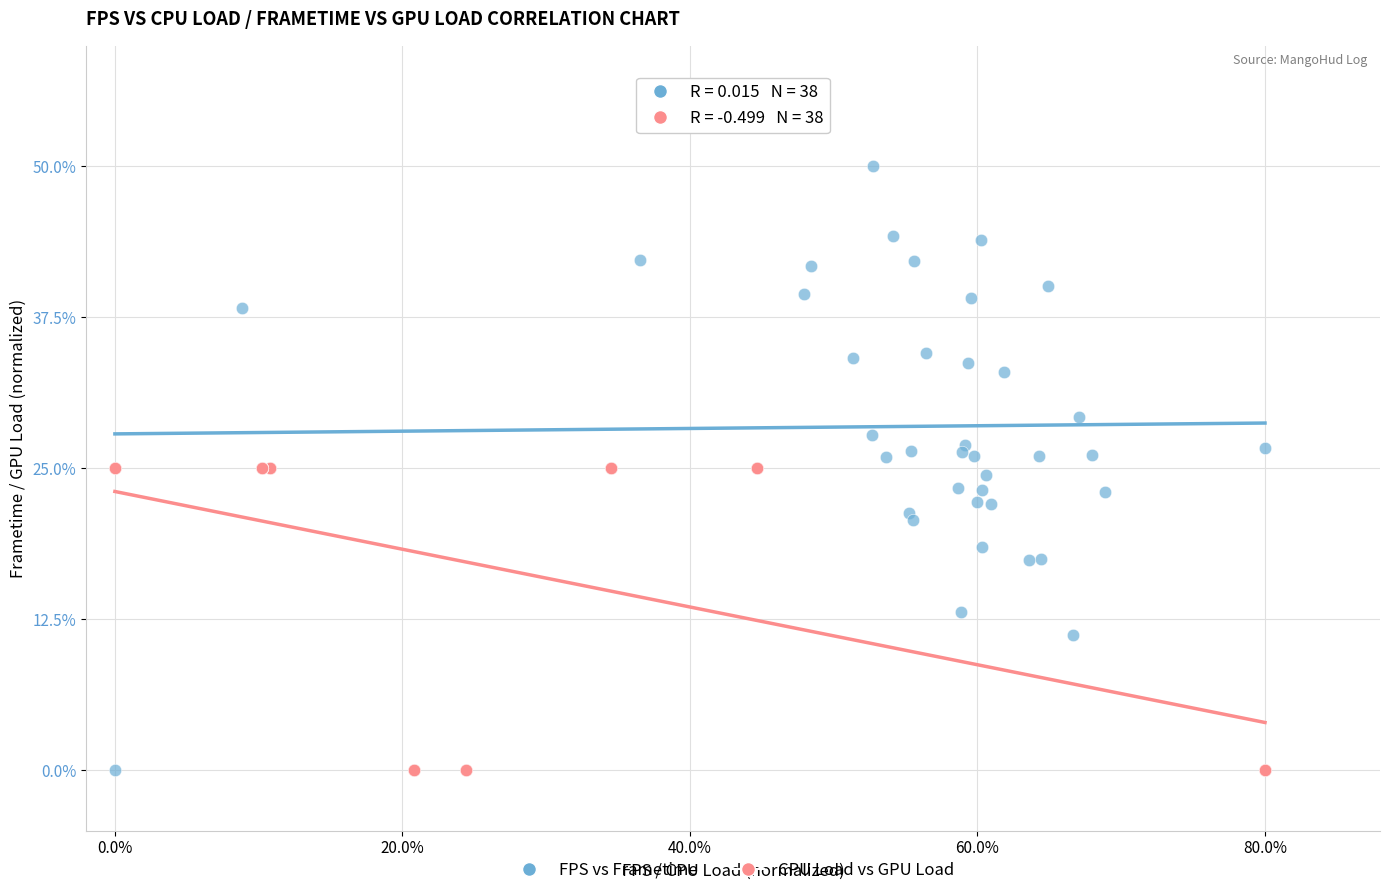

What are all the series names shown in the legend?

FPS vs Frametime, CPU Load vs GPU Load